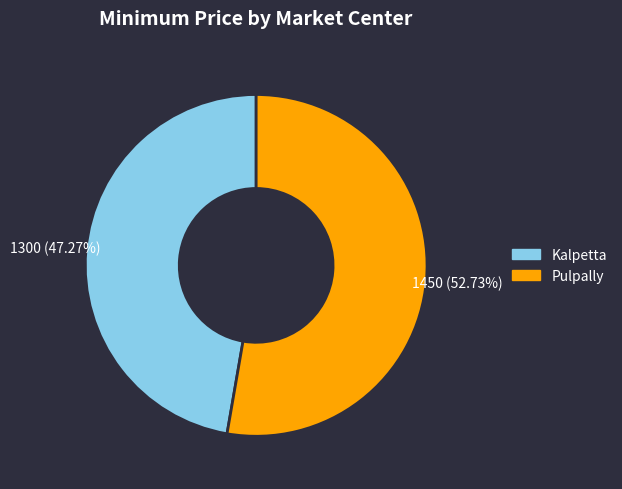

Which has a higher value, Kalpetta or Pulpally?

Pulpally